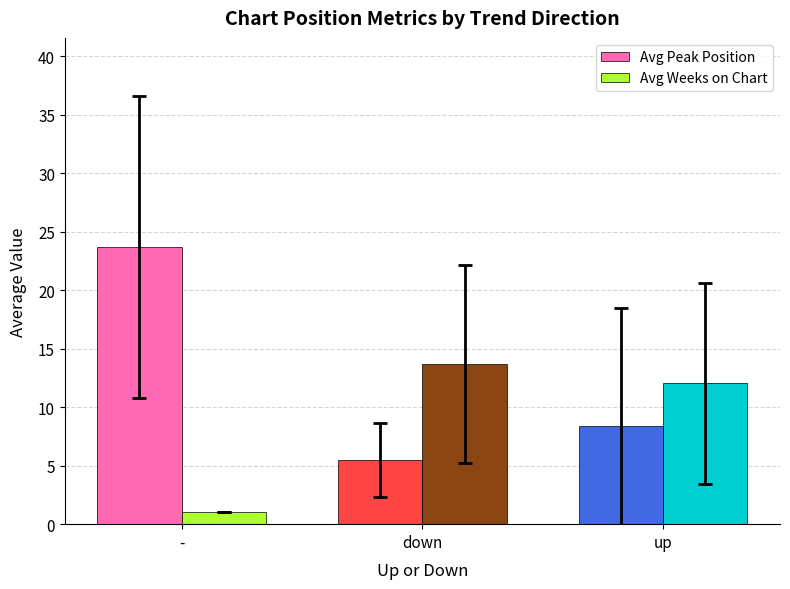

At which category does the chart reach its peak across all series?

-